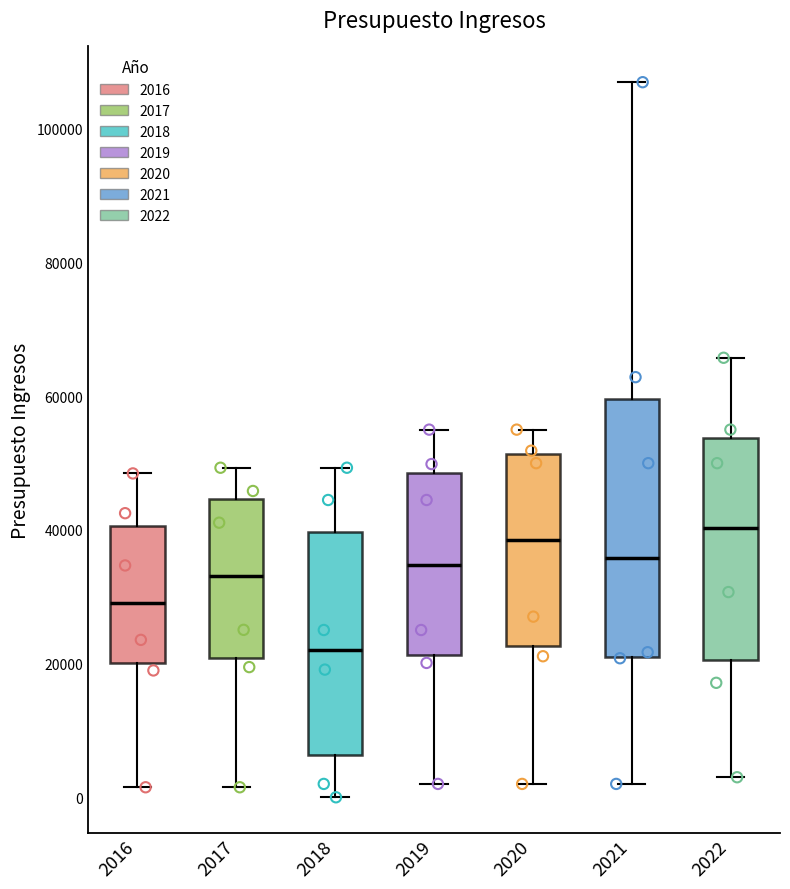

Which box is the tallest, from its lower edge to its upper edge?

2021